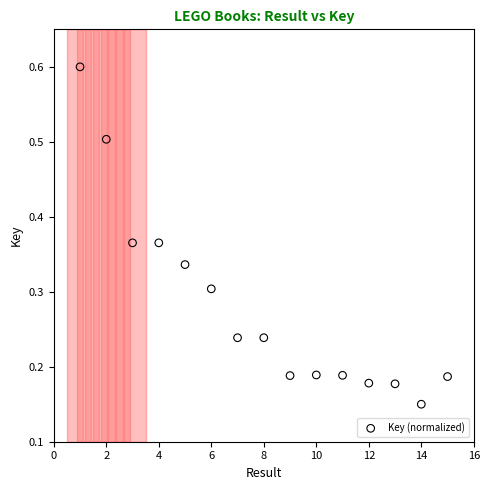

What is the range of X values (max minus min)?

14.0